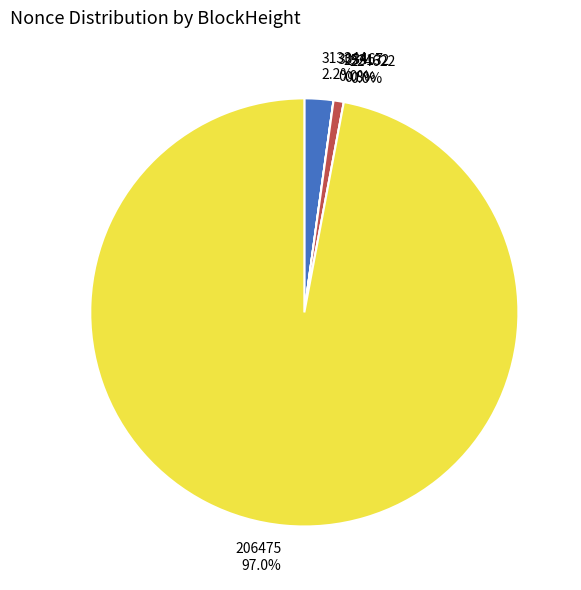

To the nearest percent, what is the average slice percentage?

20%